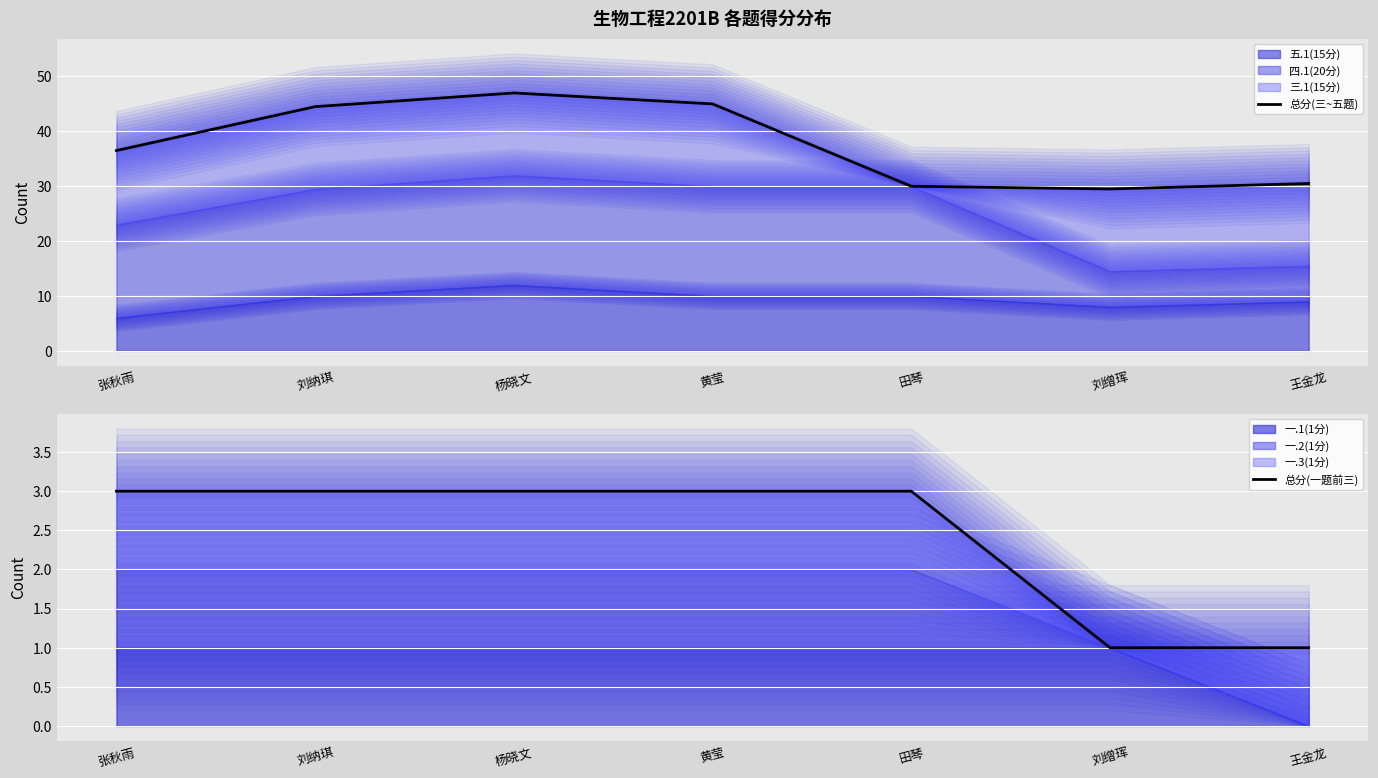

Reading right to left, transcribe all the data shown in this chart.

总分(三~五题): 30.5	29.5	30.0	45.0	47.0	44.5	36.5
总分(一题前三): 1.0	1.0	3.0	3.0	3.0	3.0	3.0